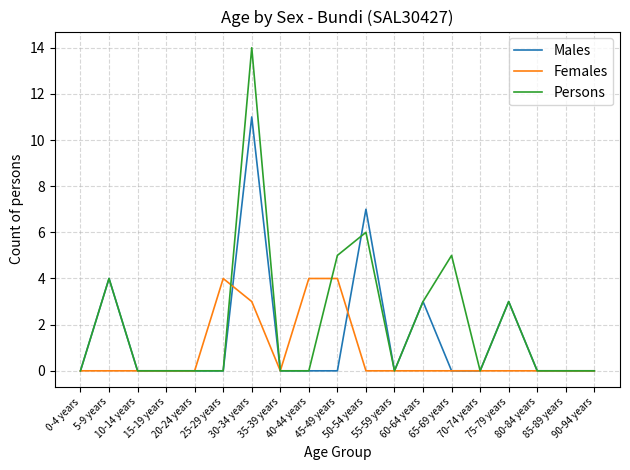

Rank the series by their maximum value, from lowest to highest.

Females, Males, Persons